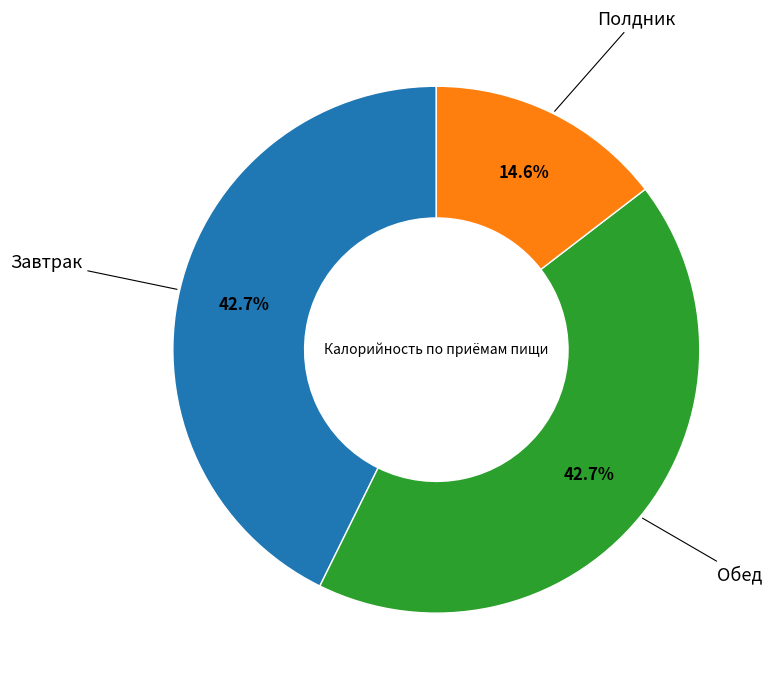

Is there any slice that represents more than half of the pie?

No